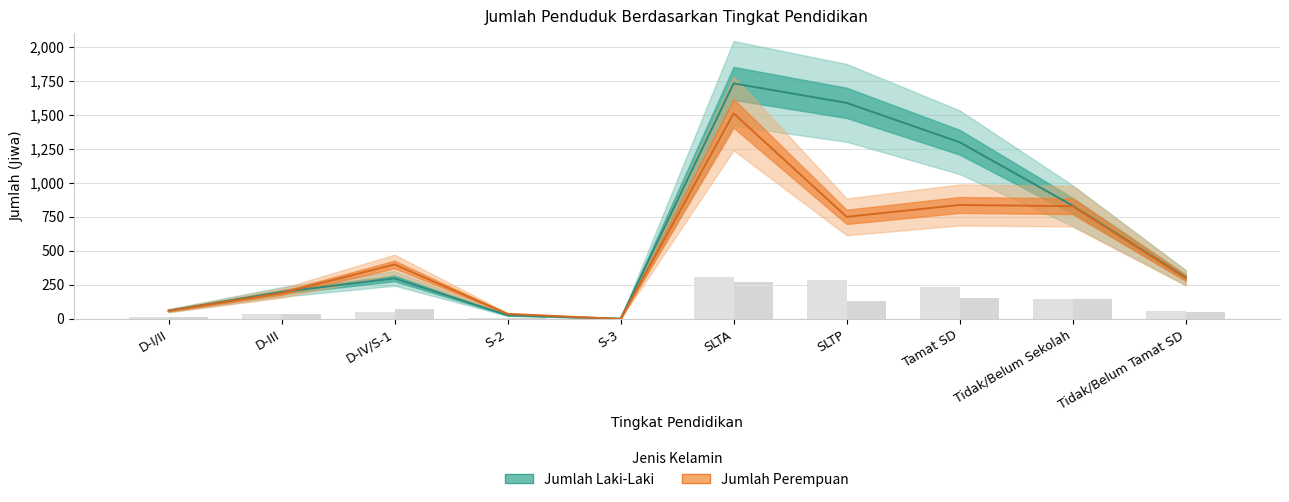

How many bars are there in total?

20